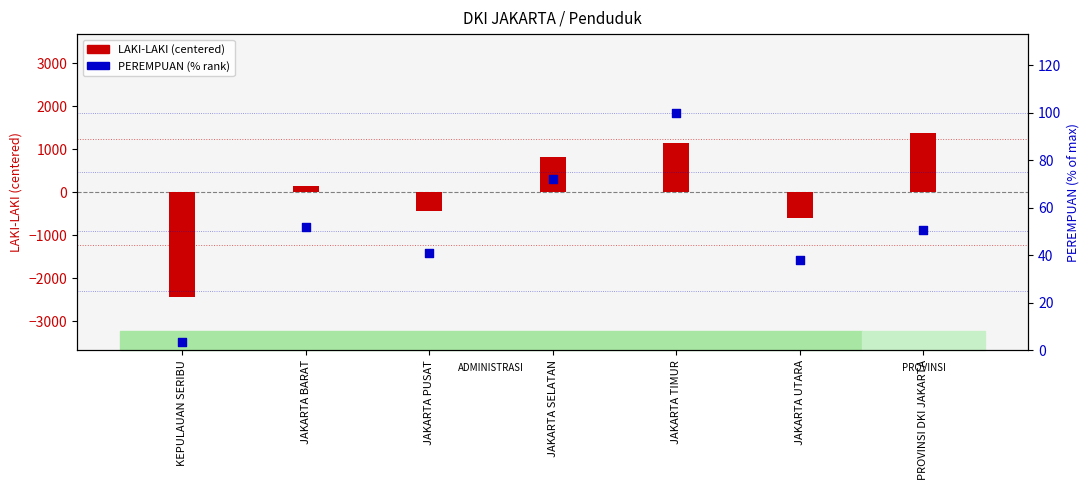

Is the value of PEREMPUAN (% rank) at JAKARTA TIMUR greater than the value of LAKI-LAKI (centered) at JAKARTA UTARA?

Yes